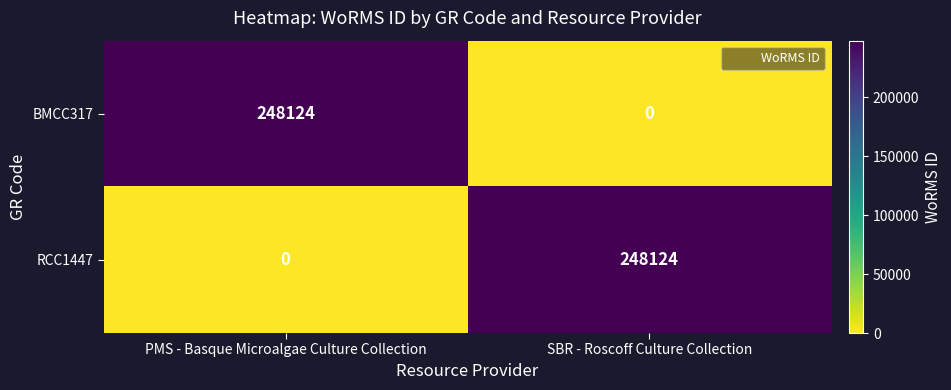

The BMCC317 series shows -153292 at SBR - Roscoff Culture Collection. True or false?

False